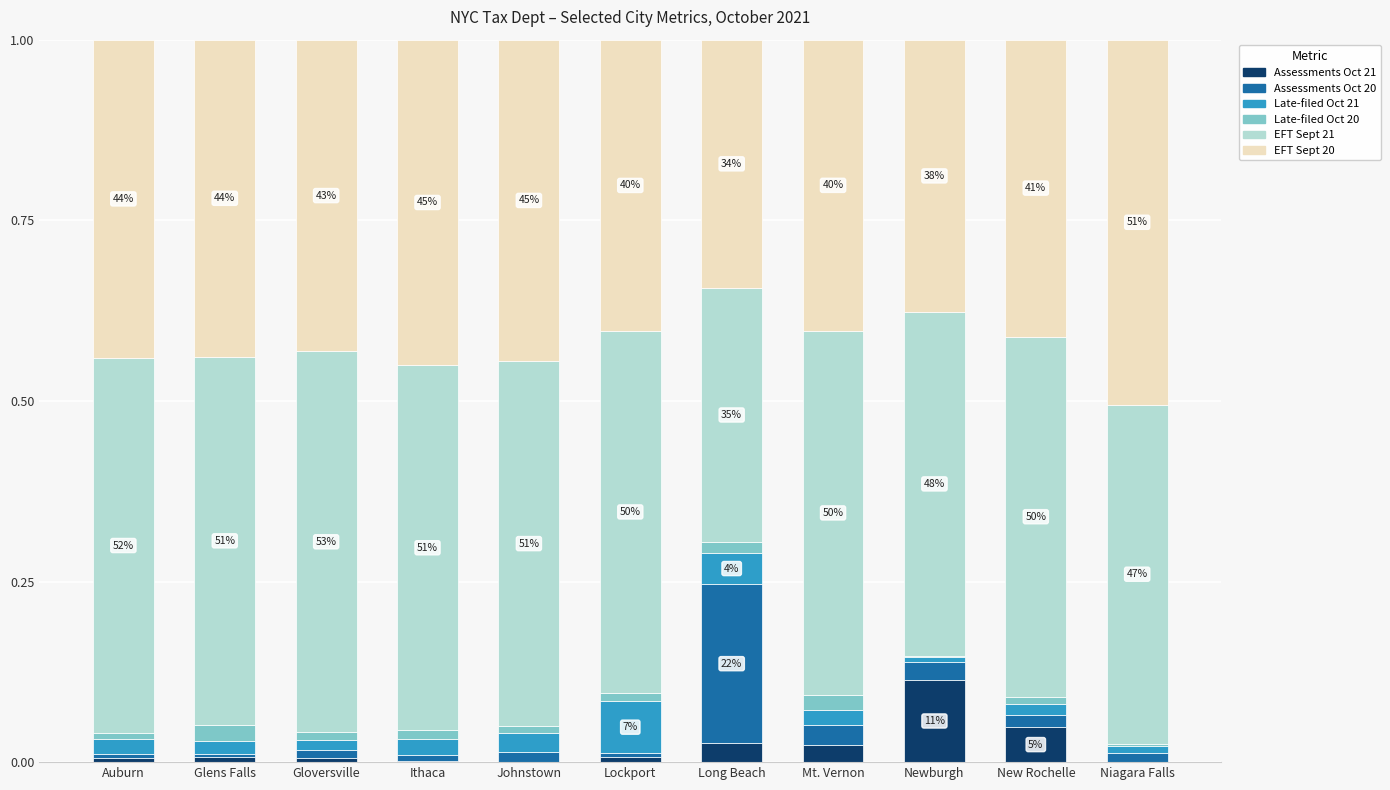

Which category has the highest value in the Assessments Oct 21 series?

Newburgh